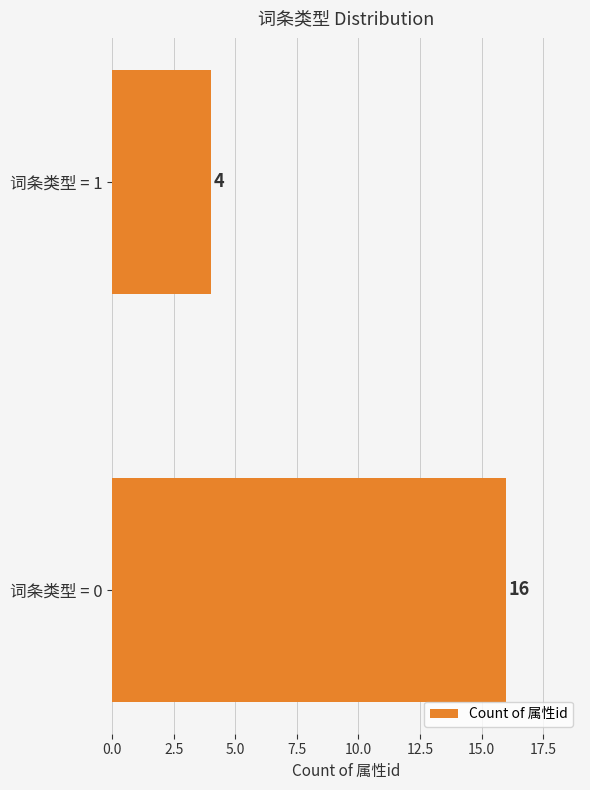

Rank the categories by value from lowest to highest.

词条类型 = 1, 词条类型 = 0